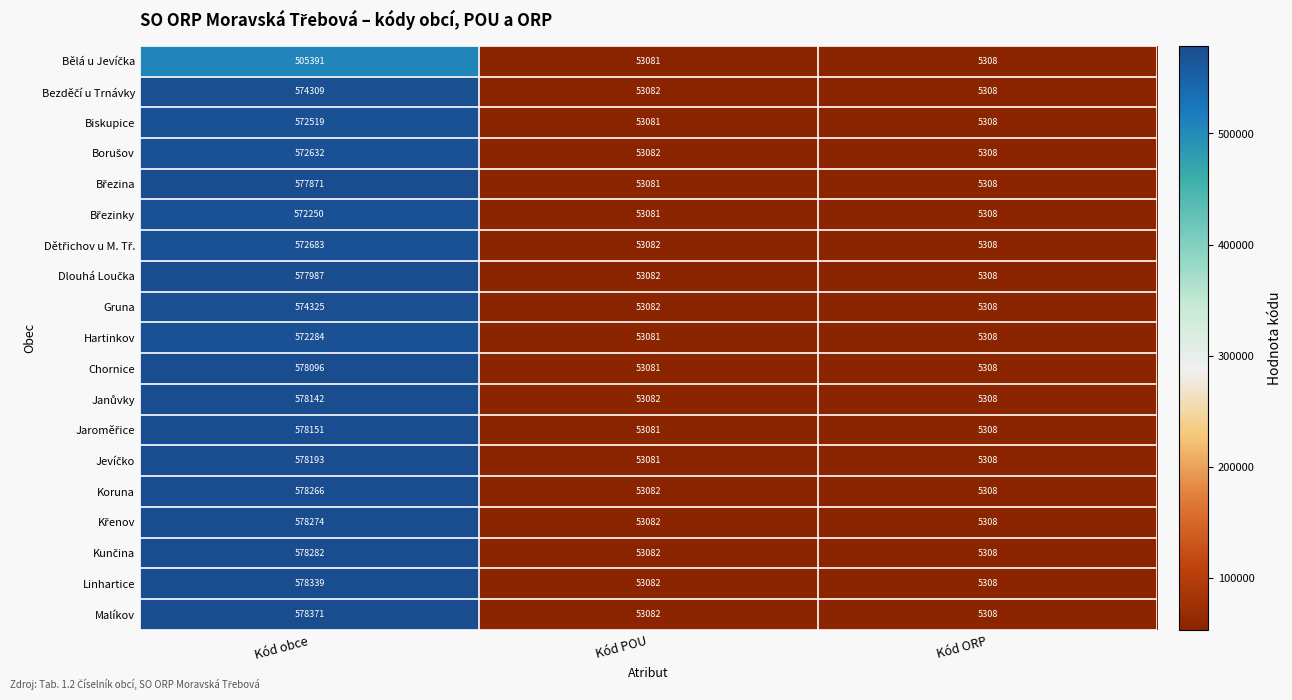

What is the average value of the Koruna series?

212219